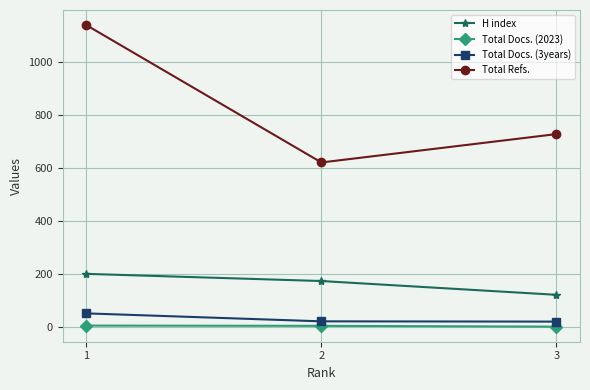

The Total Docs. (2023) series shows 7 at 1. True or false?

True